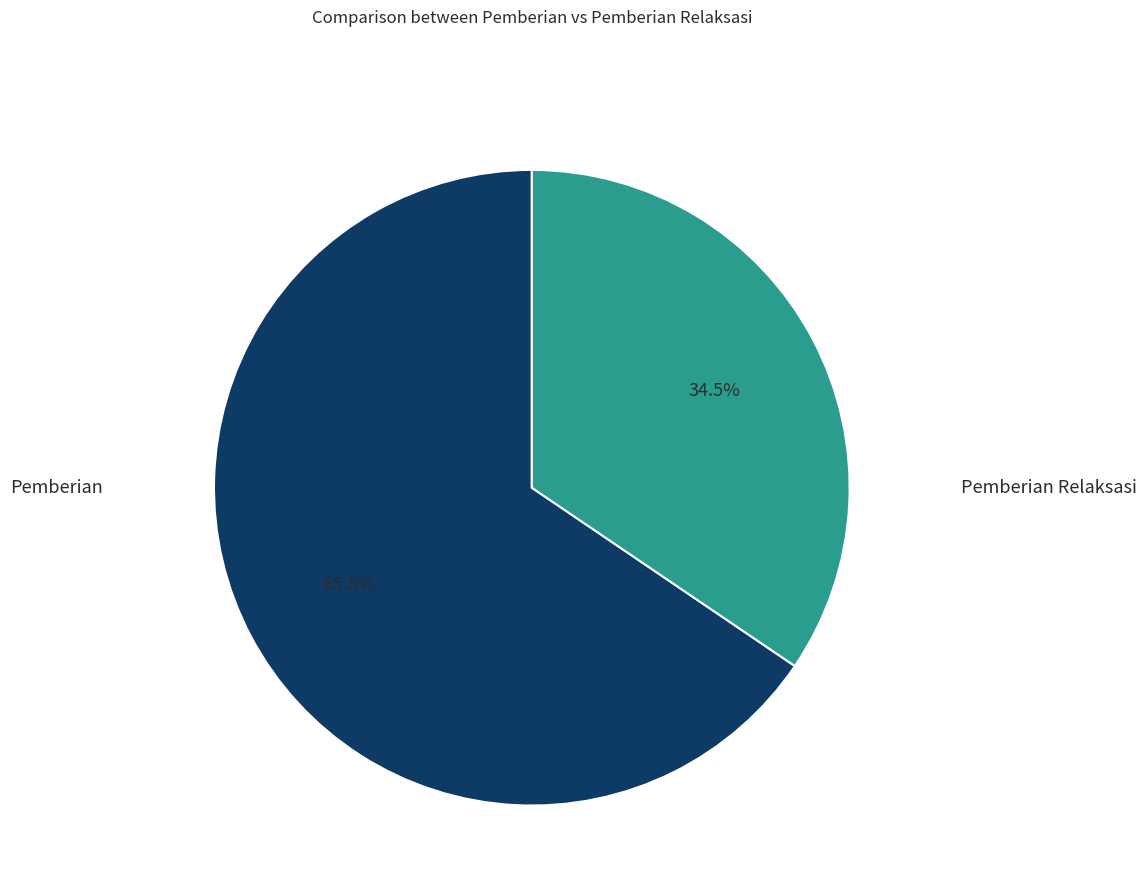

Does any single category account for the majority?

Yes